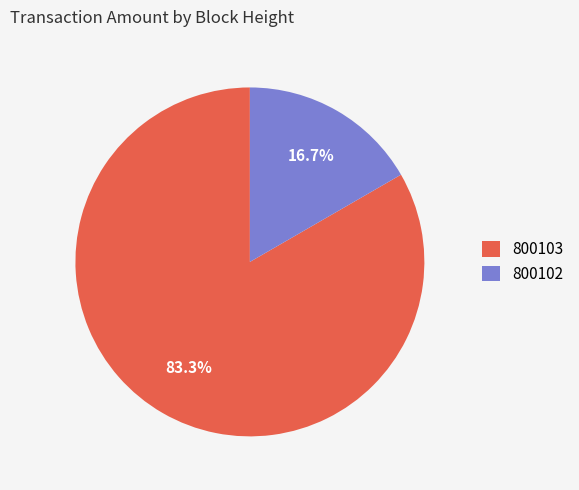

To the nearest percent, what is the combined percentage of 800103 and 800102?

100%